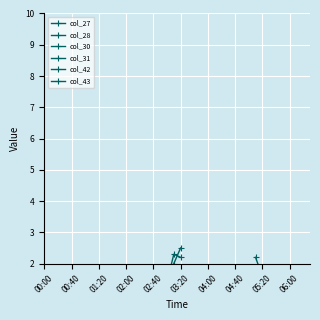

The value of col_43 at 04:40 is 1.5. True or false?

False